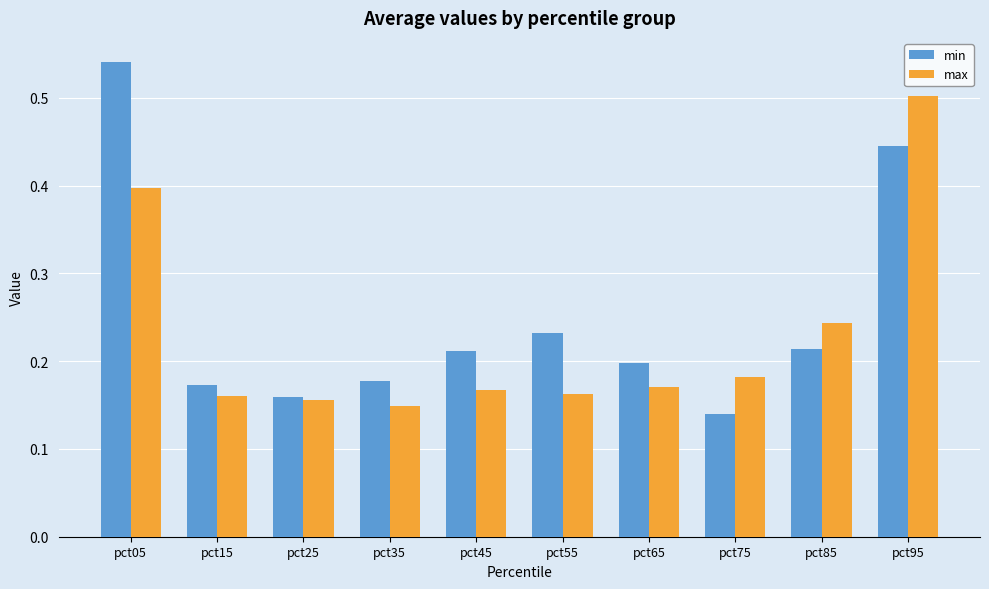

The min series shows 0.4 at pct55. True or false?

False